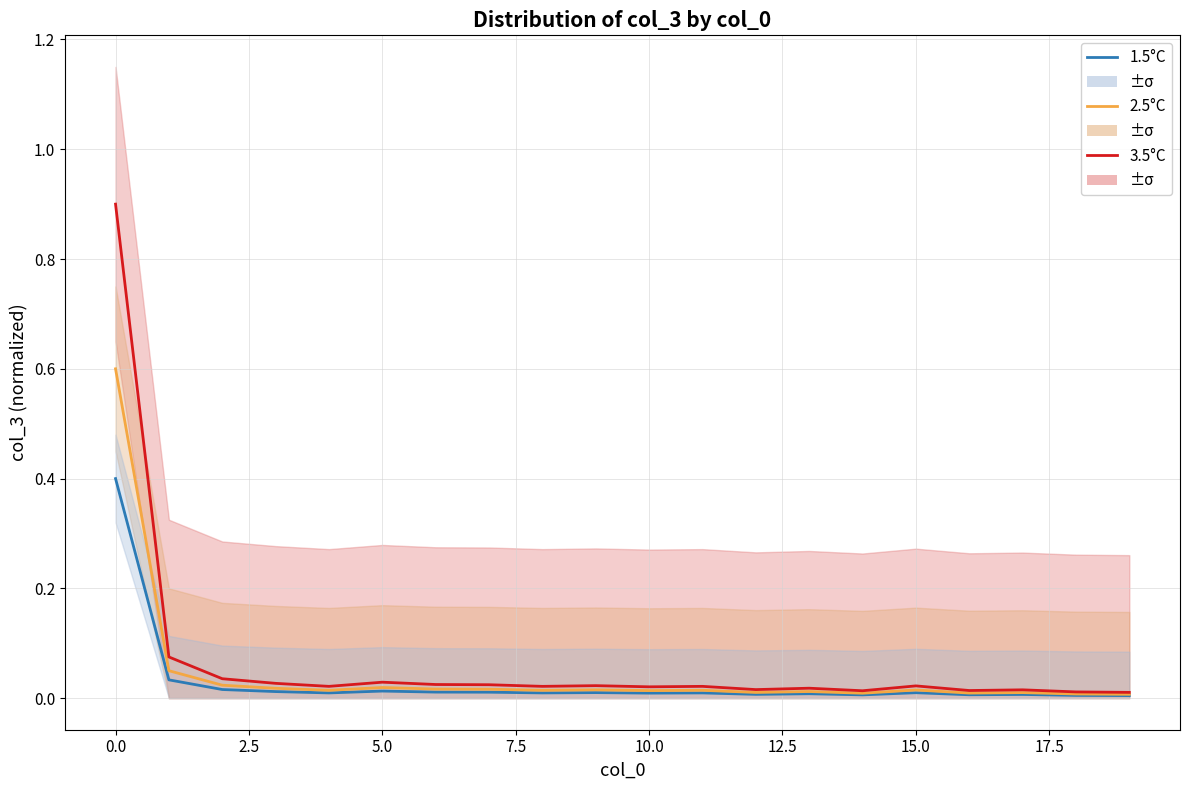

Which series changed the most between 11 and 14?

3.5°C